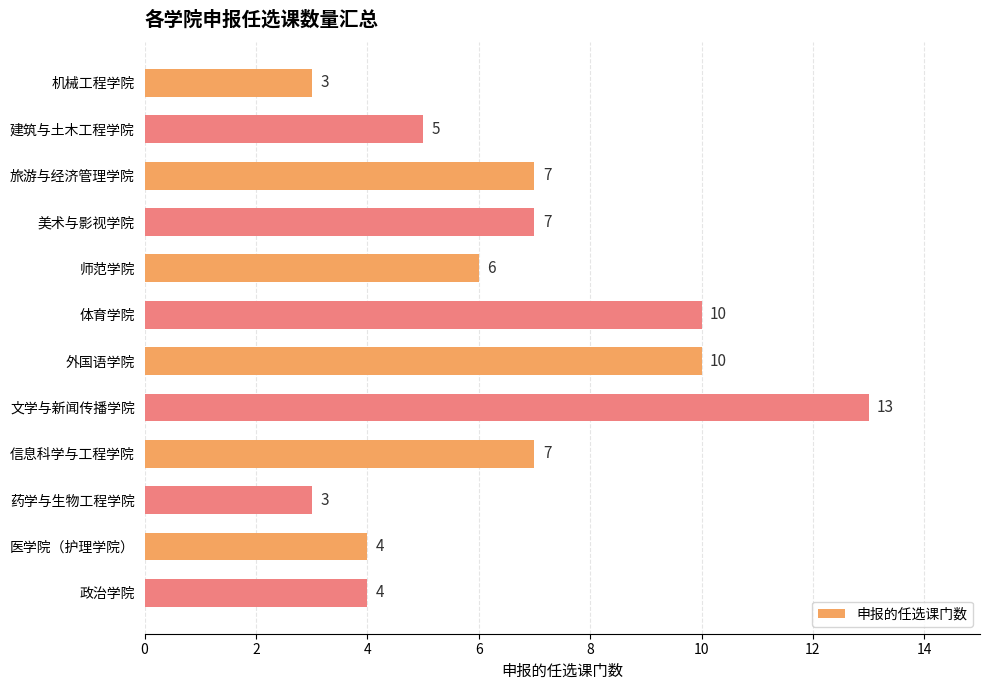

How many values are between 4 and 10?

9